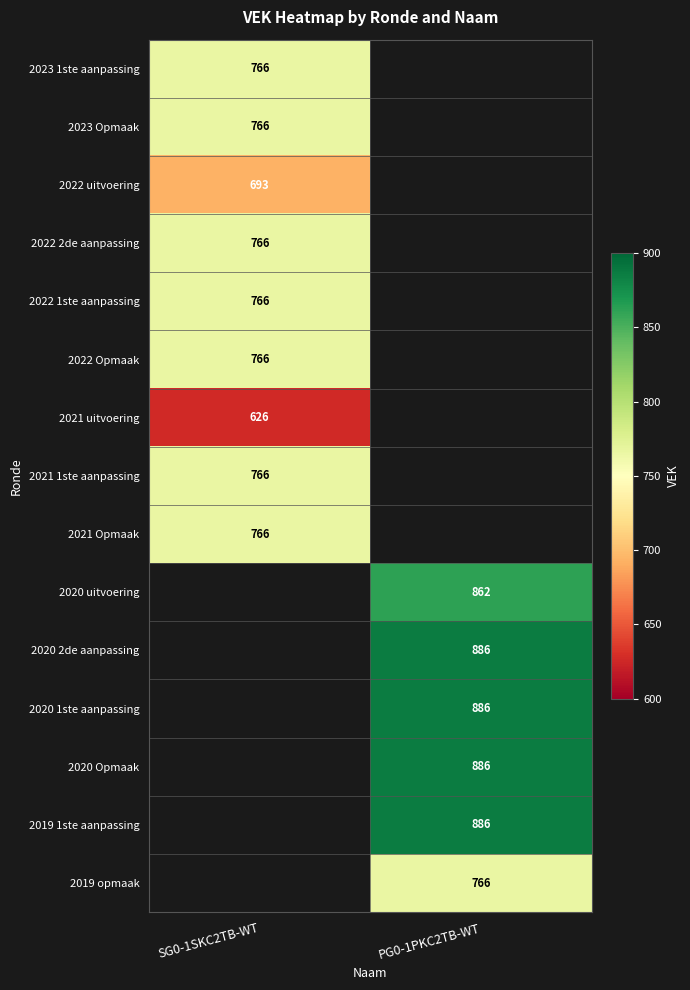

Is it true that 2022 Opmaak equals 1353 at SG0-1SKC2TB-WT?

False